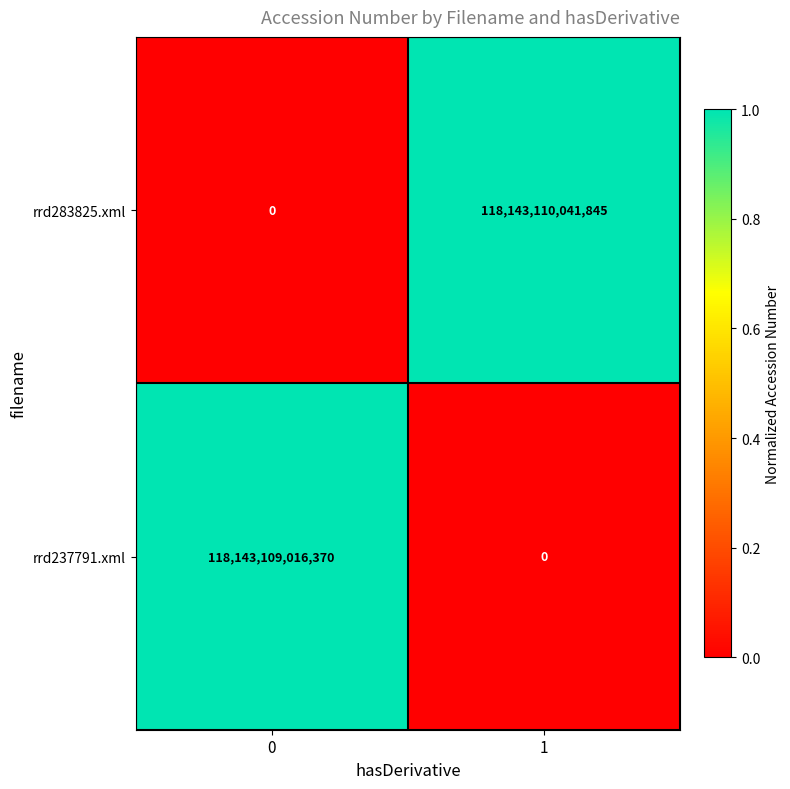

What is the difference between the highest and lowest values at 0?

118143109016370